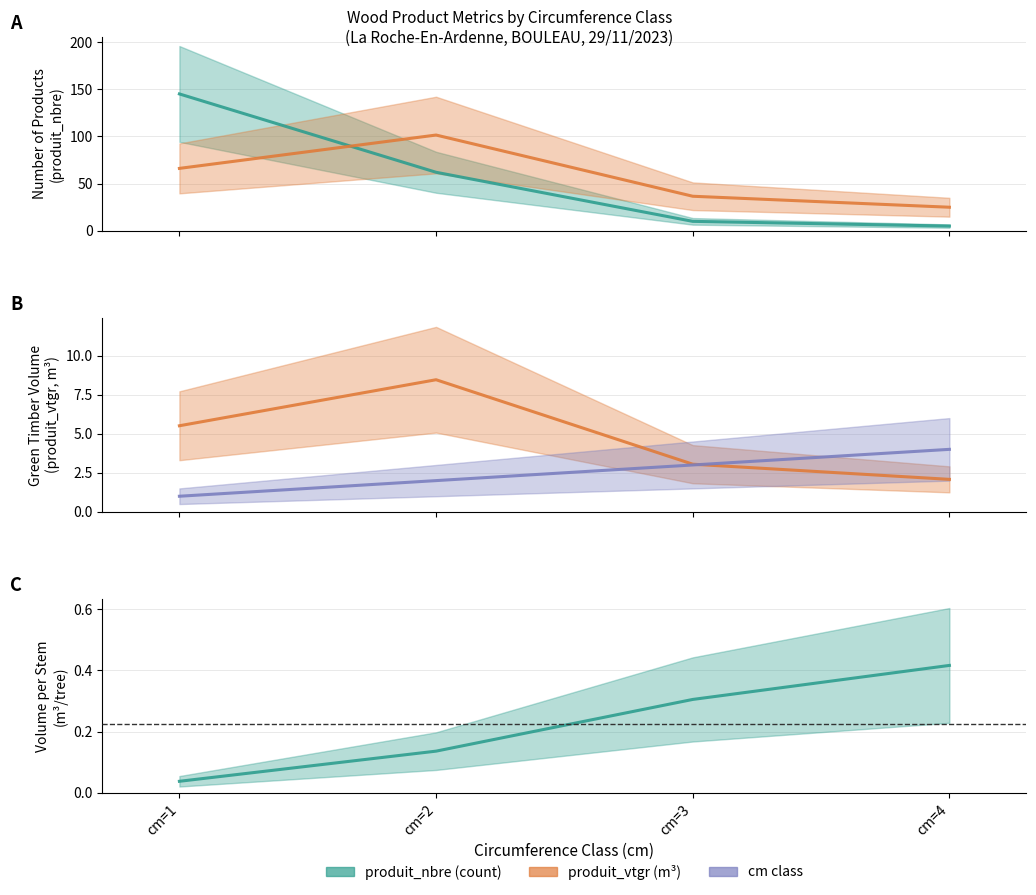

What is the difference between the second highest and minimum values in the vol/stem estimate series?

0.3